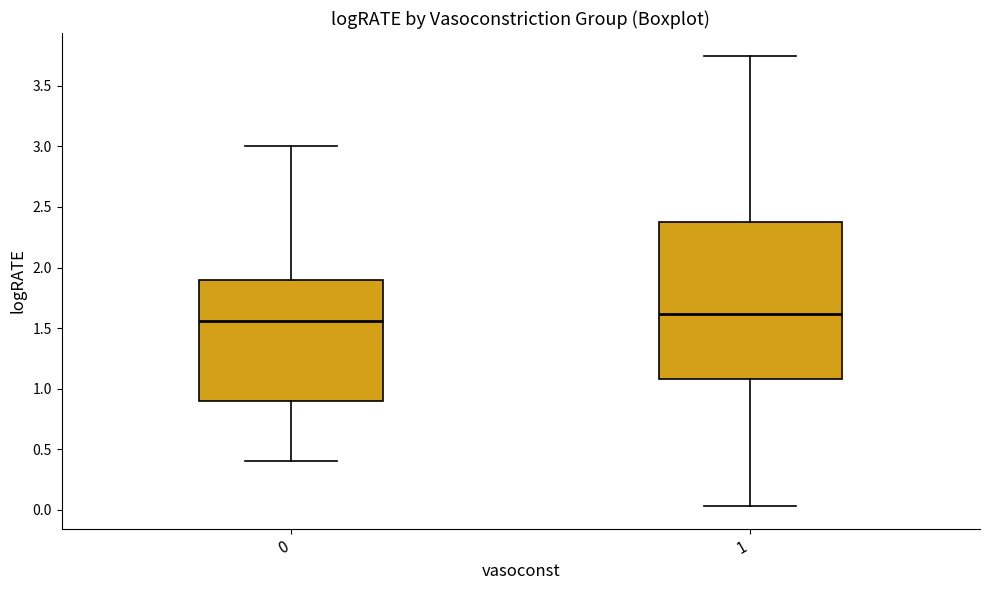

Where does the upper whisker of the box at x = 1 end on the y-axis? The values are not printed on the chart, so give them approximately, as read against the axis.

3.75